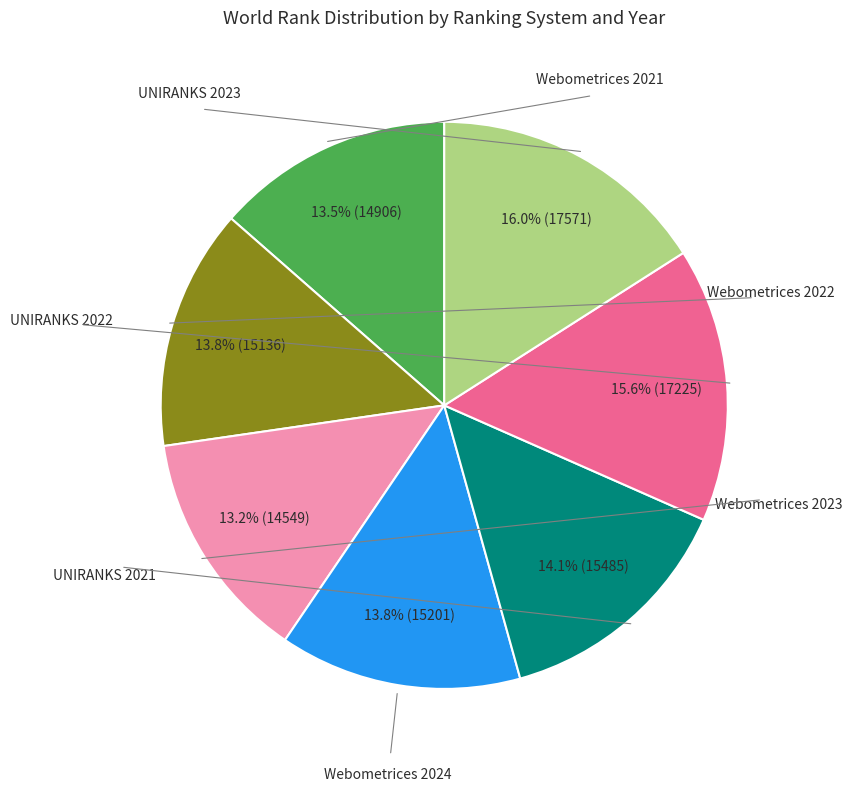

Does any single category account for the majority?

No